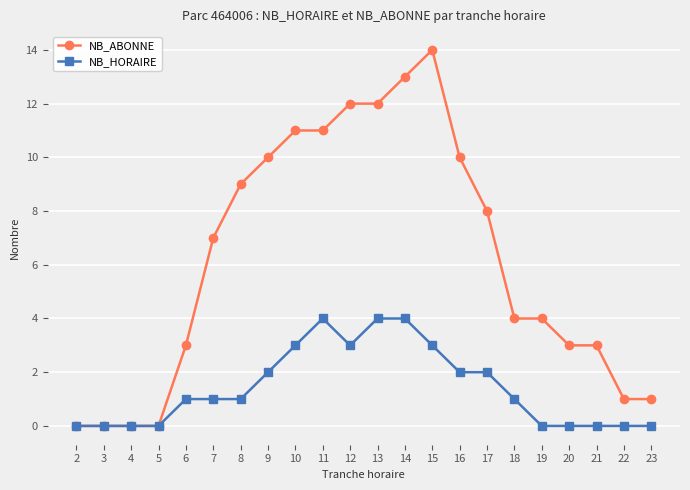

Reading left to right, transcribe all the data shown in this chart.

NB_ABONNE: 0	0	0	0	3	7	9	10	11	11	12	12	13	14	10	8	4	4	3	3	1	1
NB_HORAIRE: 0	0	0	0	1	1	1	2	3	4	3	4	4	3	2	2	1	0	0	0	0	0